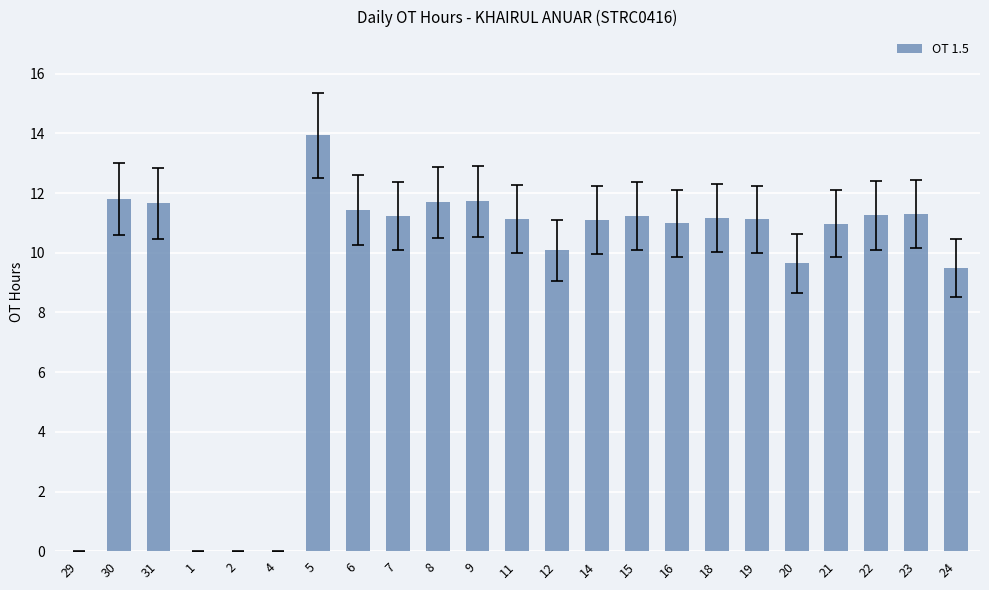

What is the sum of all values?

213.0